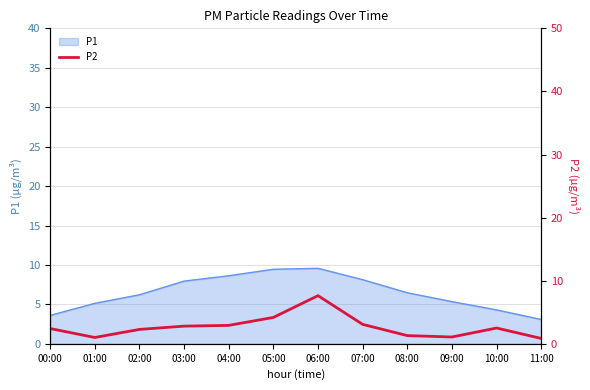

What is the label of the 1st point from the left?

00:00